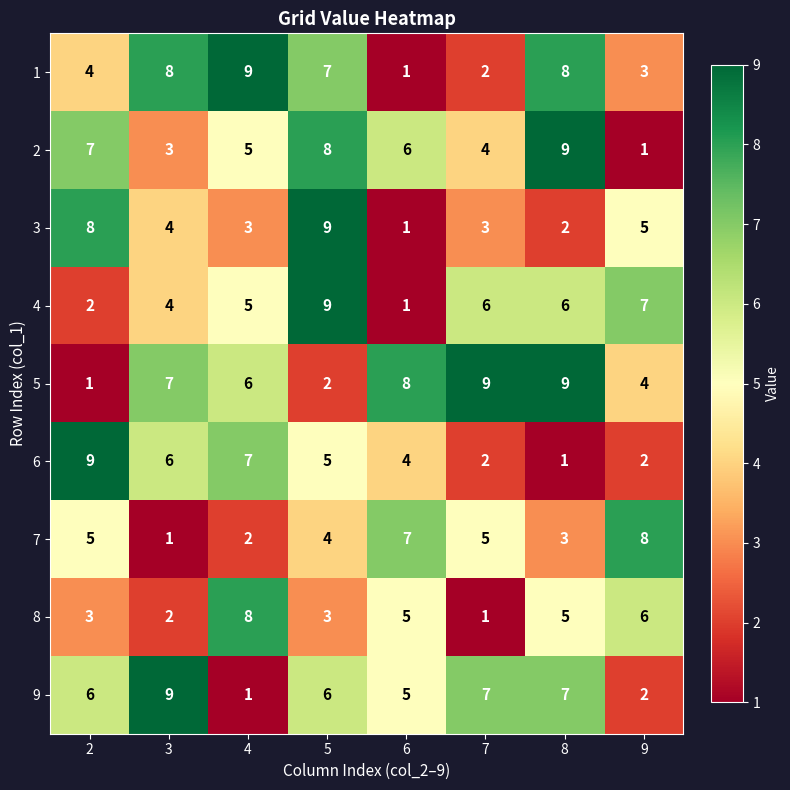

Which category has the highest value in the 2 series?

8